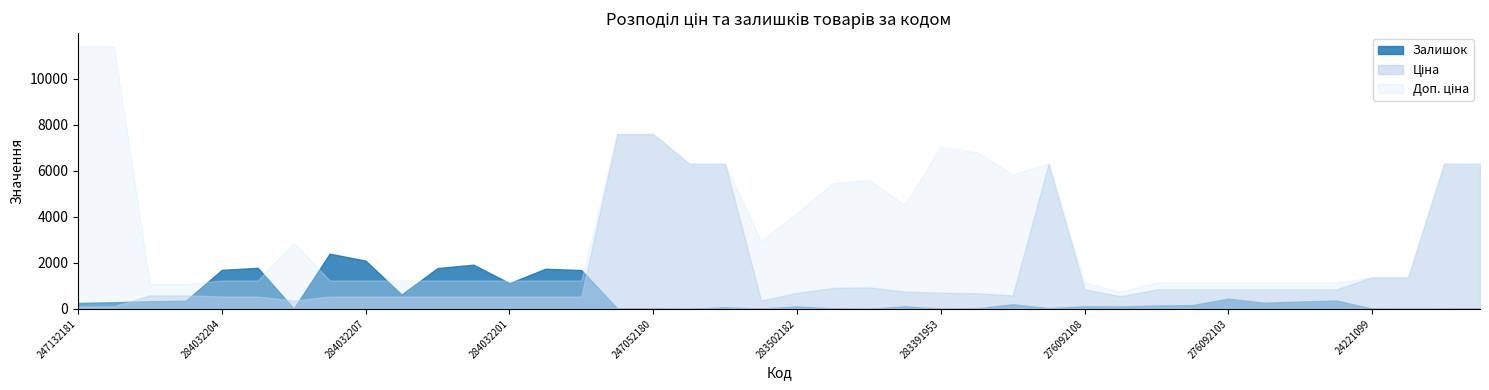

How many intersections are there between Доп. ціна and Залишок?

8